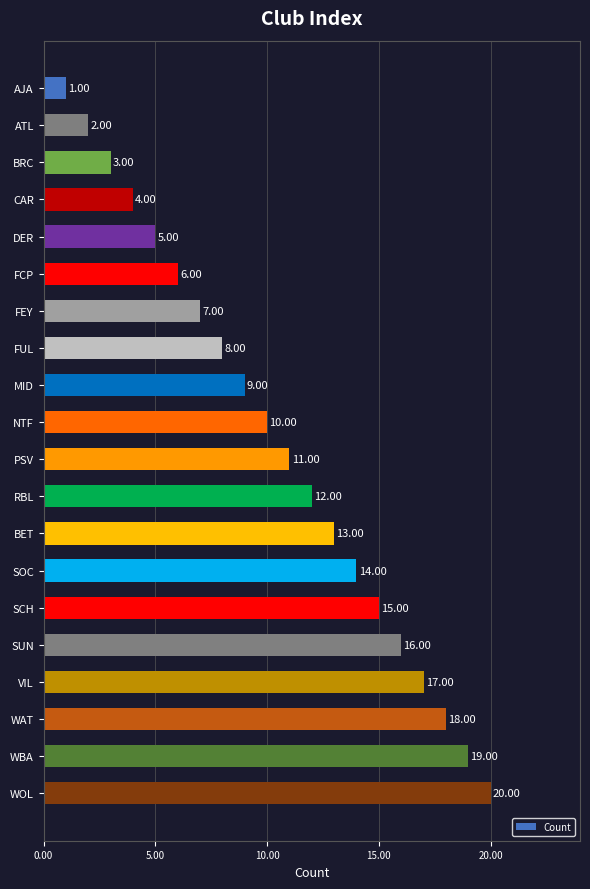

Where is the data nearest to the value 10?

NTF